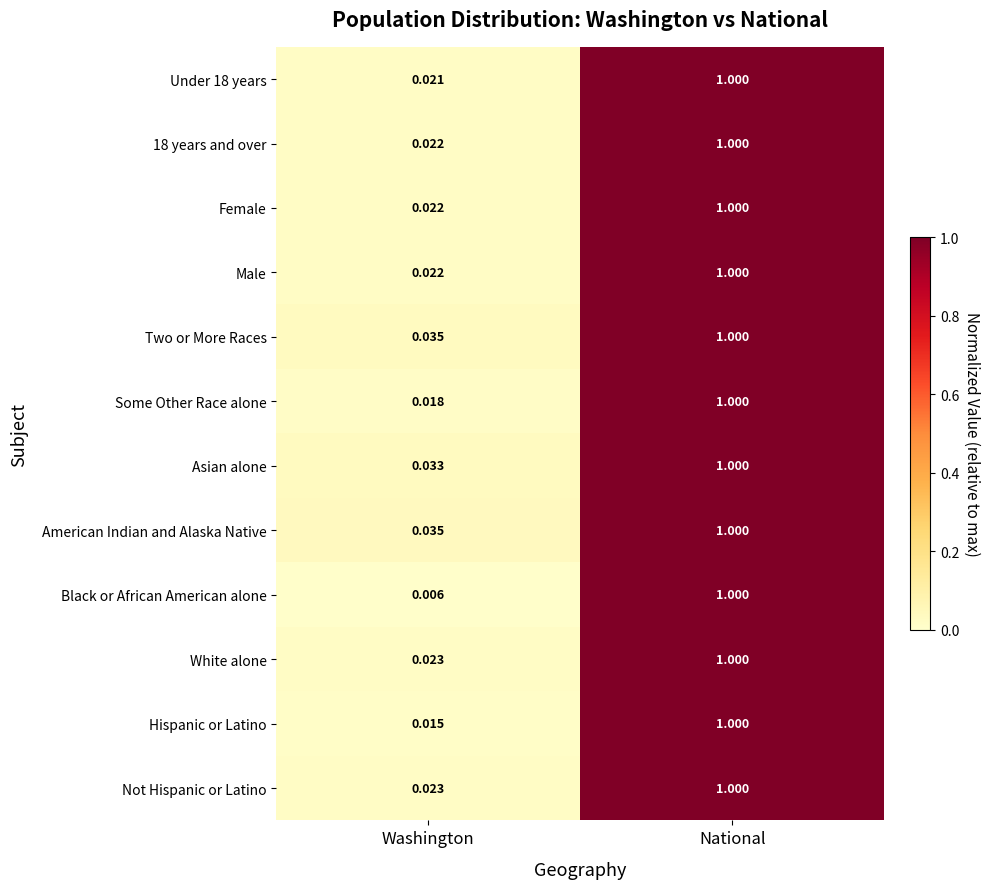

Where is Male nearest to the value 0?

Washington